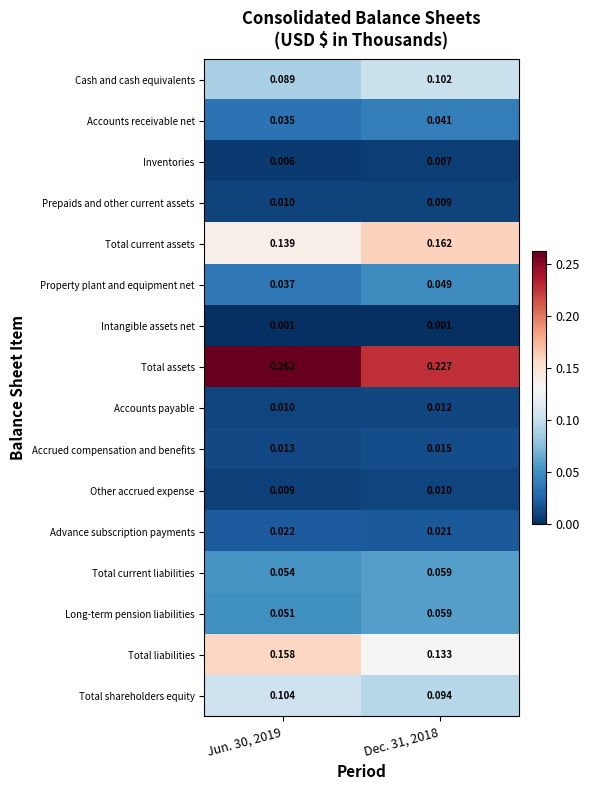

Which series has the largest range (max minus min)?

Total assets